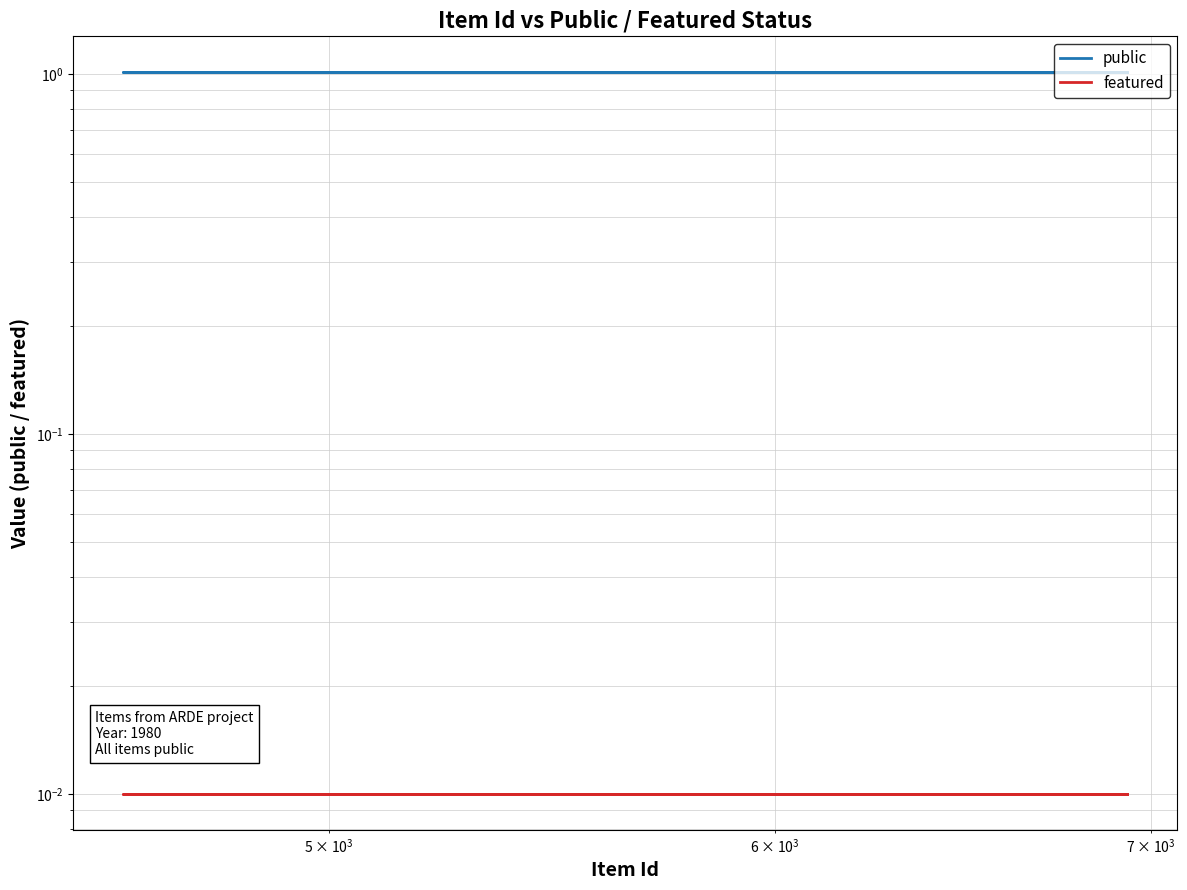

Count the number of data series in this chart.

2